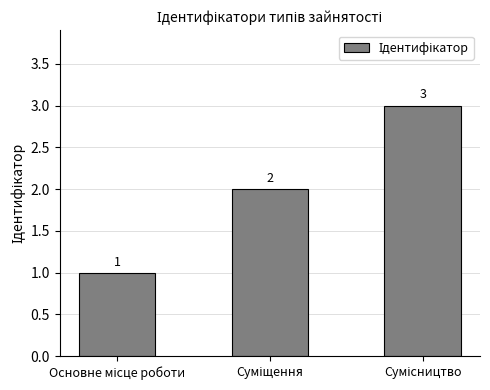

What is the value of the 2nd bar from the left?

2